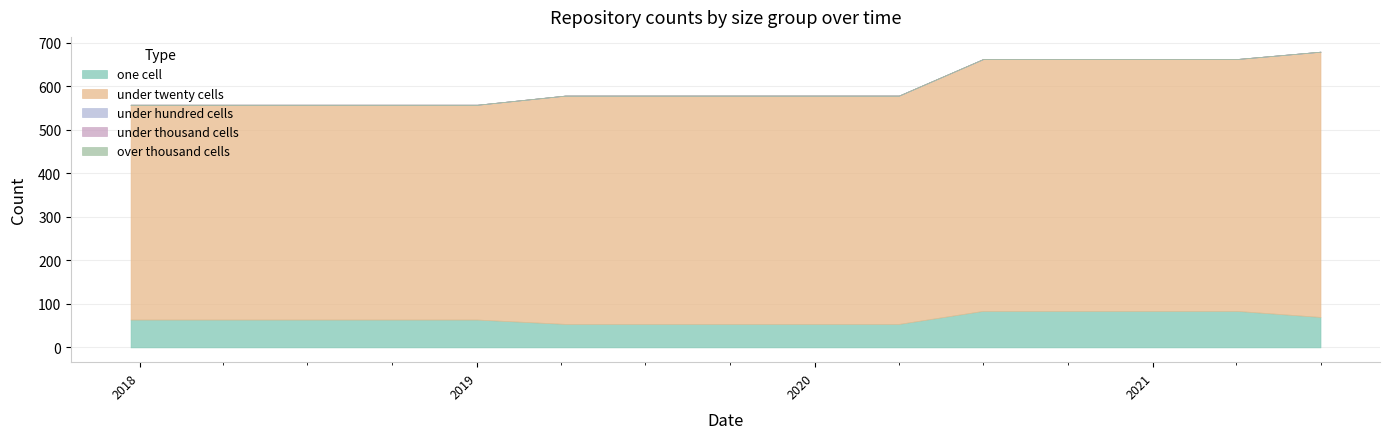

How many distinct data groups are displayed?

5